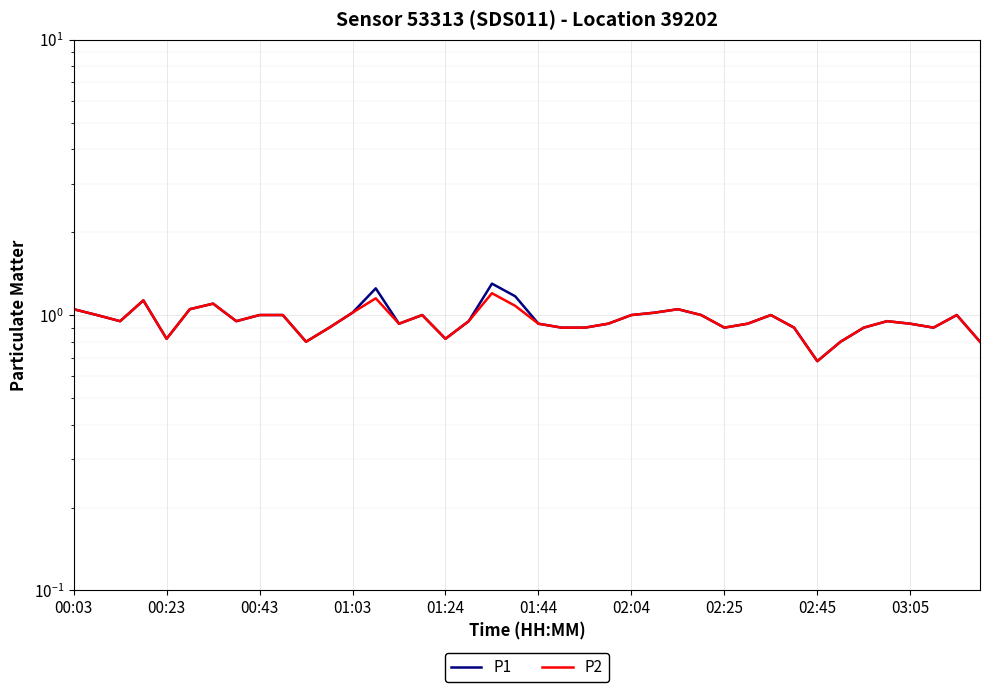

Is this an area chart (filled region under the line)?

No